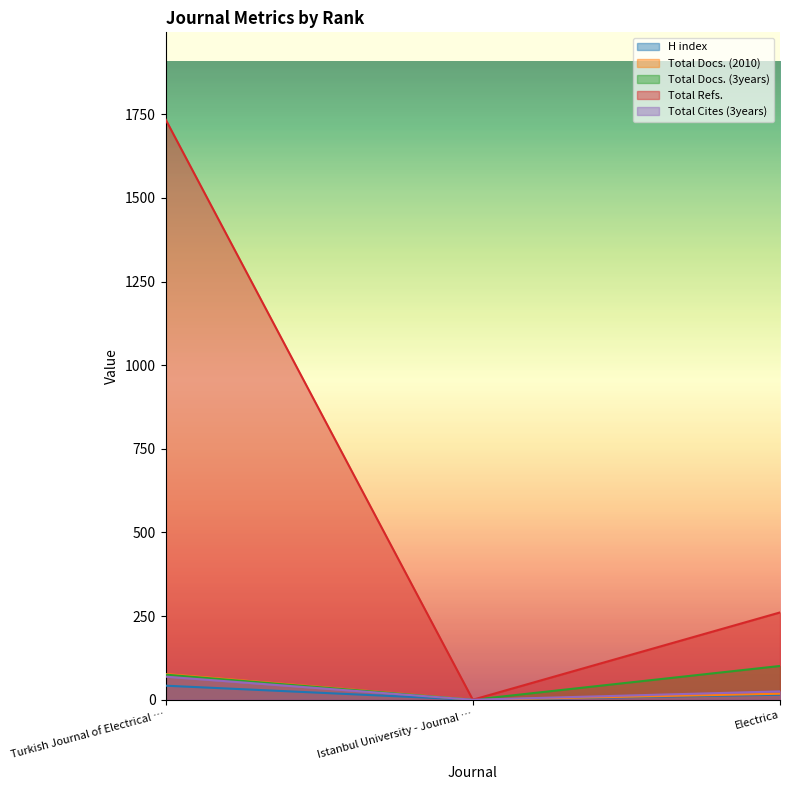

What is the difference between the Total Cites (3years) values at Istanbul University - Journal … and Electrica?

25